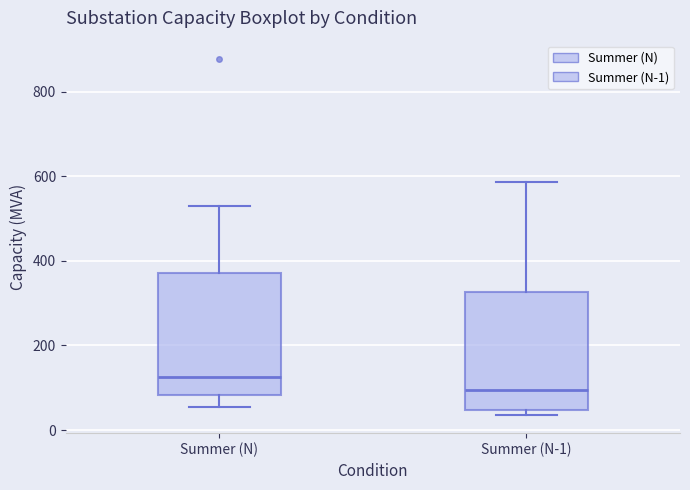

Reading left to right, transcribe this box plot: for each box, give where its median line is, the range the box spans, and where its two whiskers end, as read against the y-axis. The values are not printed on the chart, so give them approximately, as read against the axis.

Summer (N): median 120, box 80 to 380, whiskers 60 to 540
Summer (N-1): median 100, box 40 to 320, whiskers 40 (just below the box's lower edge) to 580